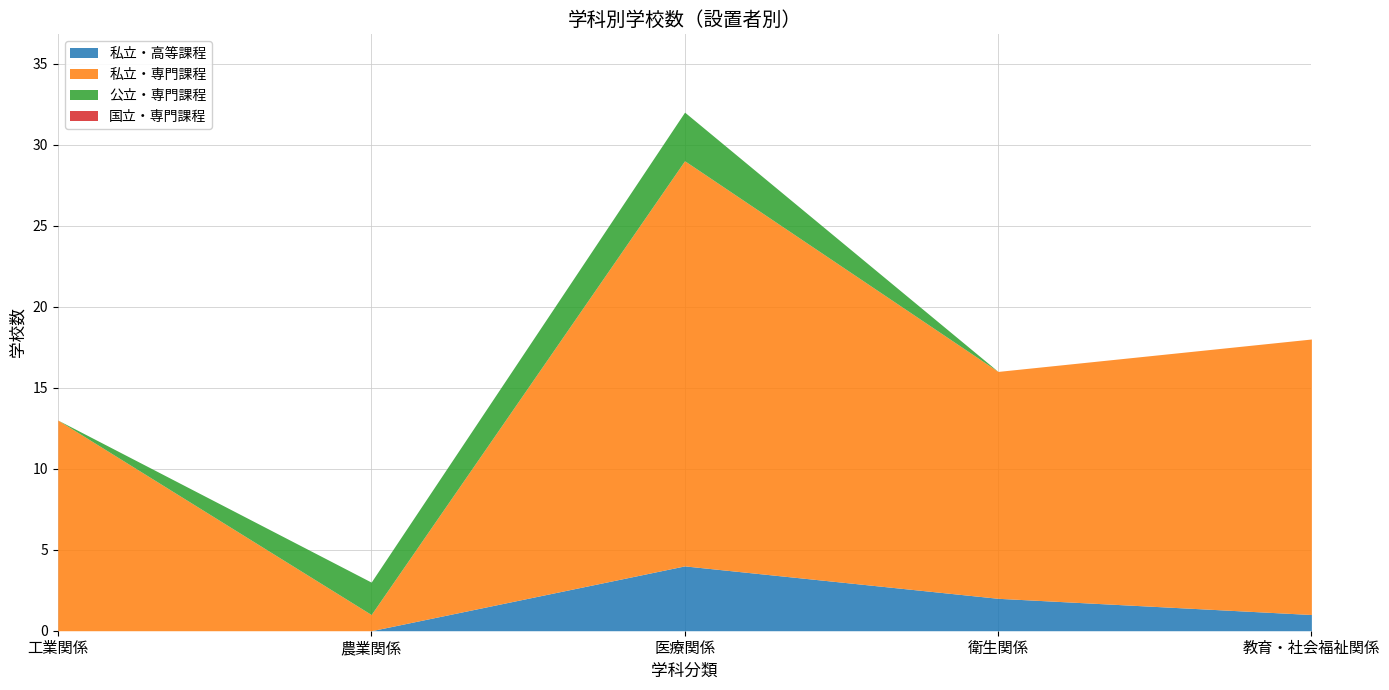

Where is 国立・専門課程 nearest to the value 0?

工業関係